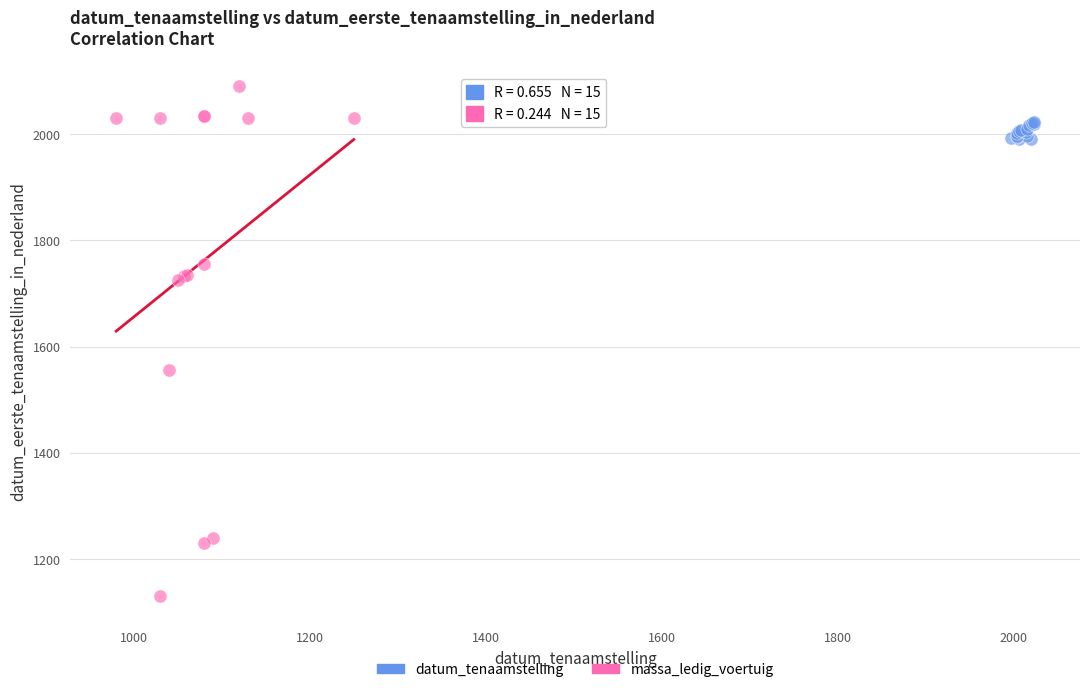

Which series contains the lowest Y value?

massa_ledig_voertuig